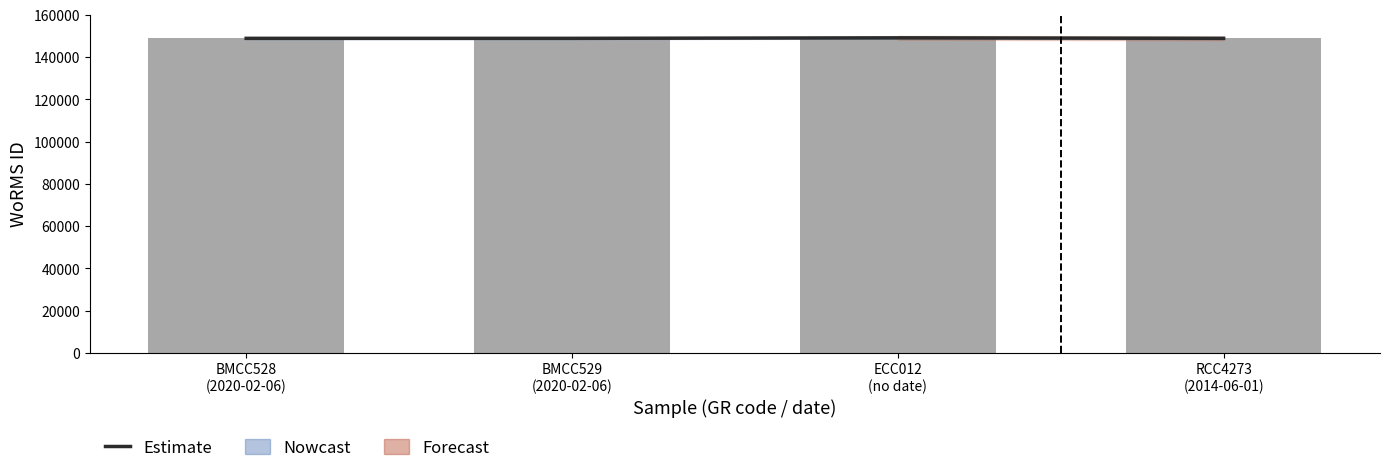

How many bars are there in total?

4